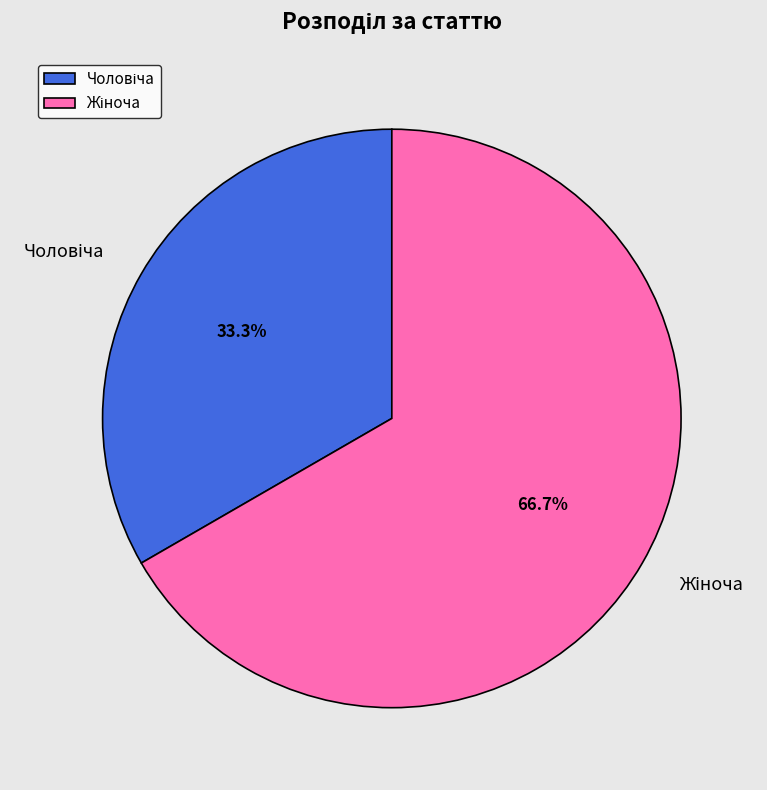

Is there any slice that represents more than half of the pie?

Yes